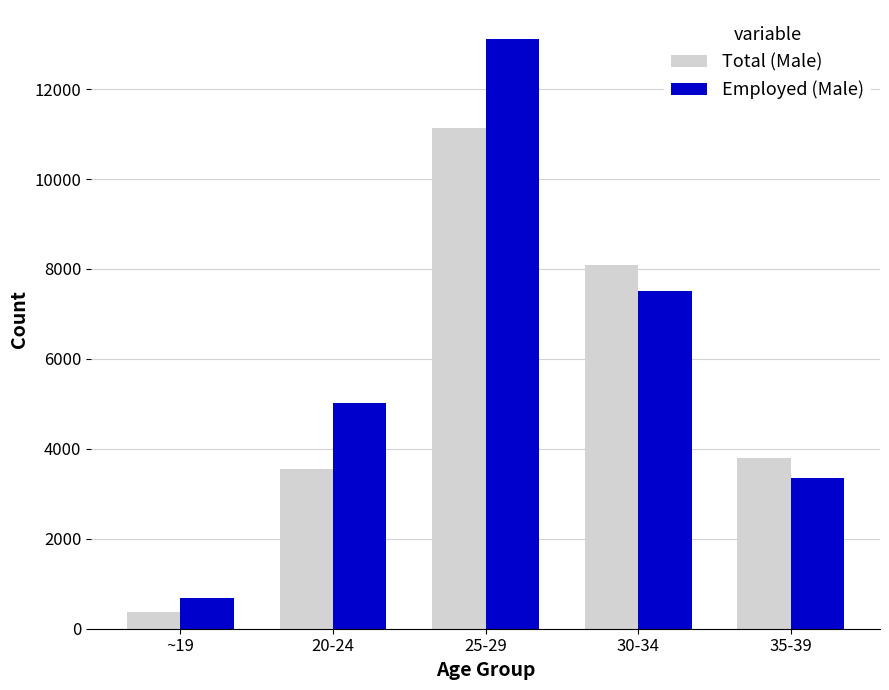

List the series in order of their peak value, highest first.

Employed (Male), Total (Male)